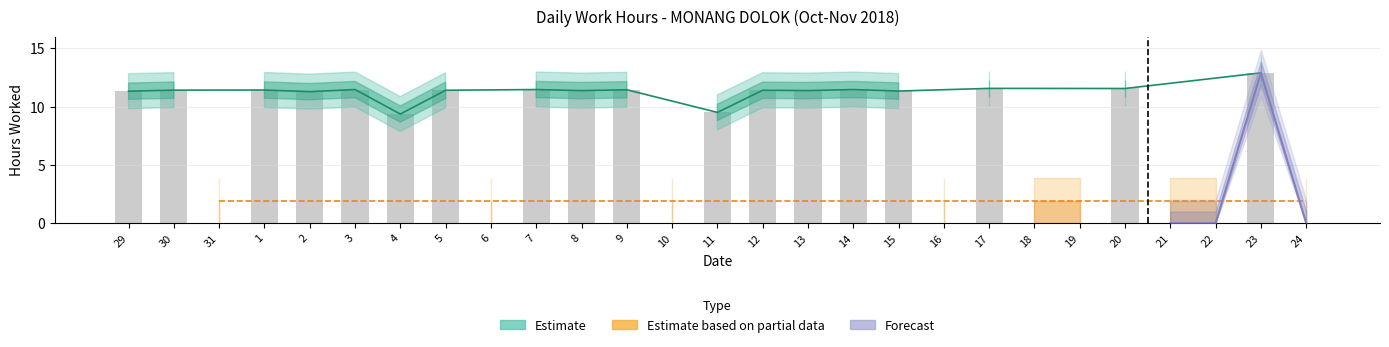

The chart shows a value of 5.6 at 20. True or false?

False